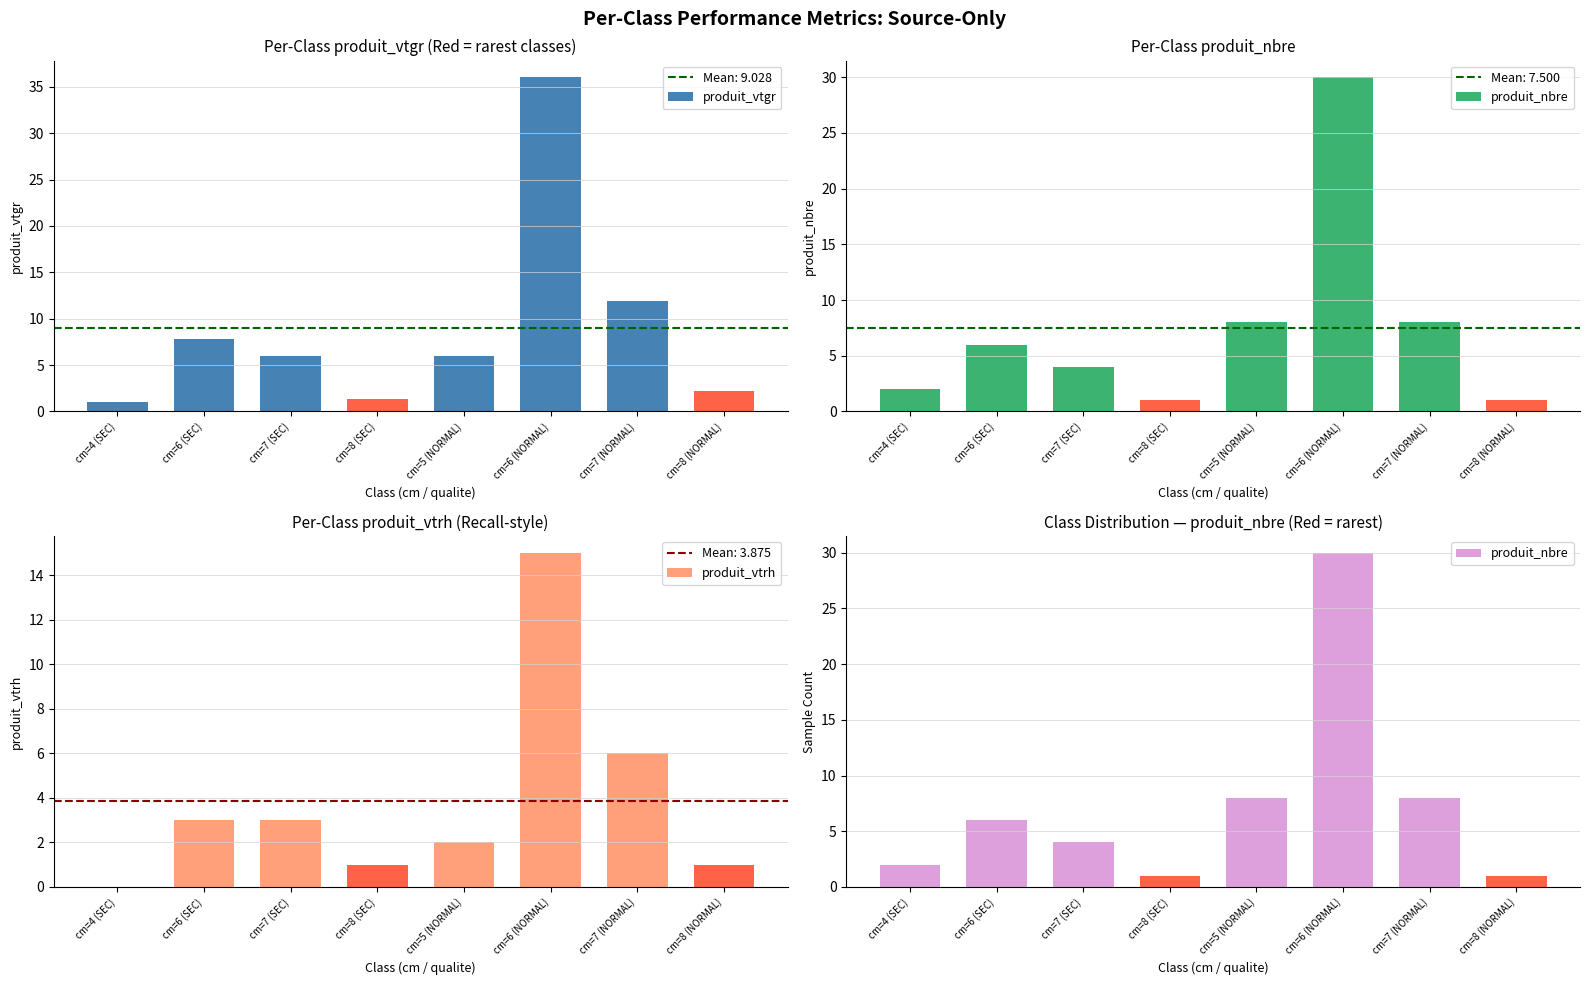

How many data points in produit_vtrh are less than 3?

4